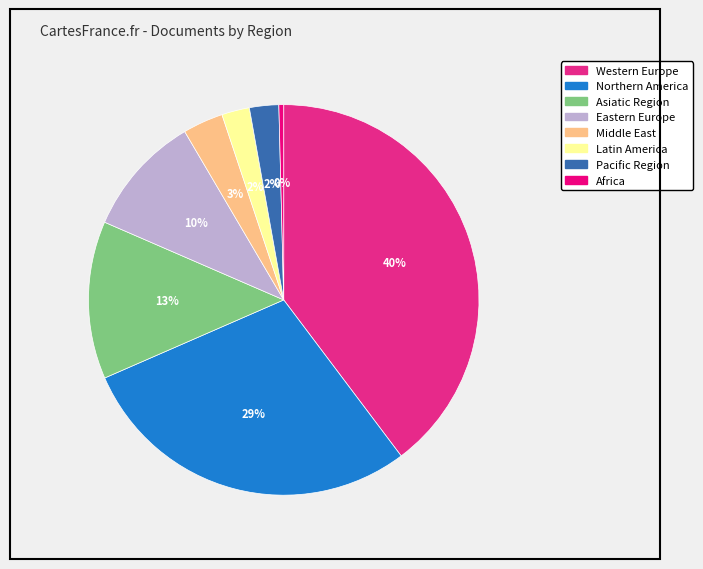

What percentage is the Western Europe slice, to the nearest percent?

40%